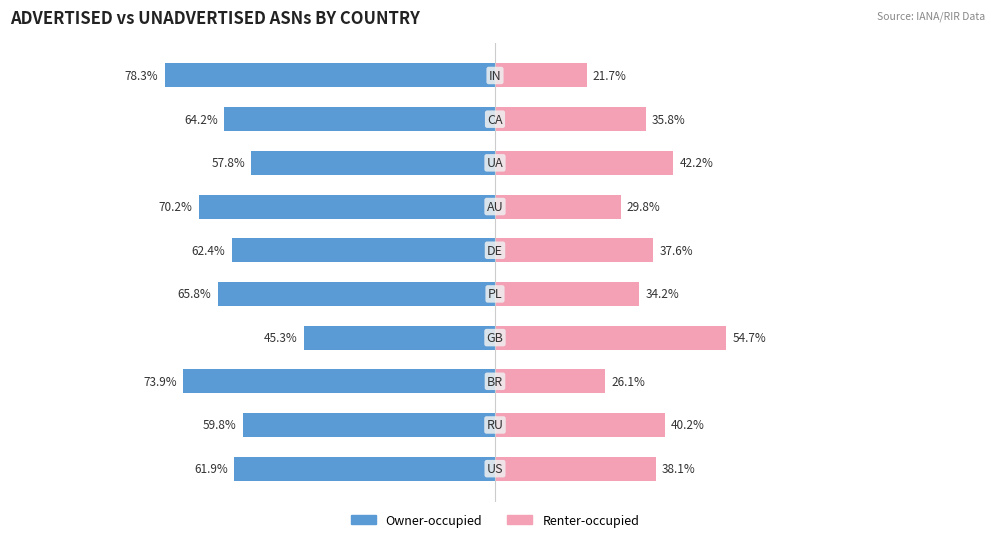

Are the bars grouped side by side (vs. stacked)?

Yes